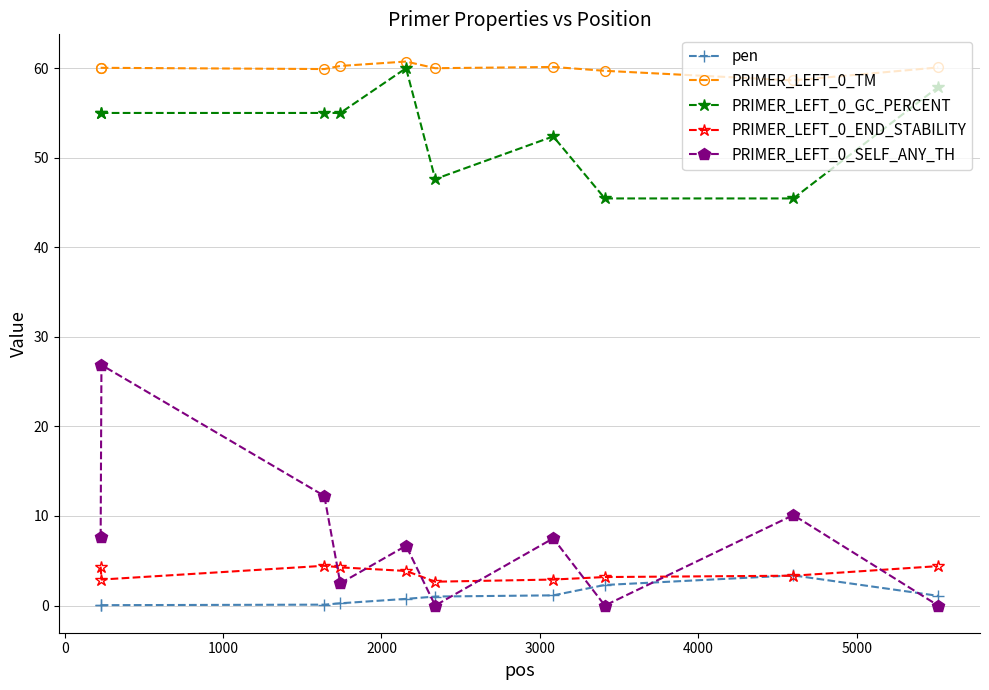

True or false: PRIMER_LEFT_0_END_STABILITY and PRIMER_LEFT_0_GC_PERCENT cross at least once.

False